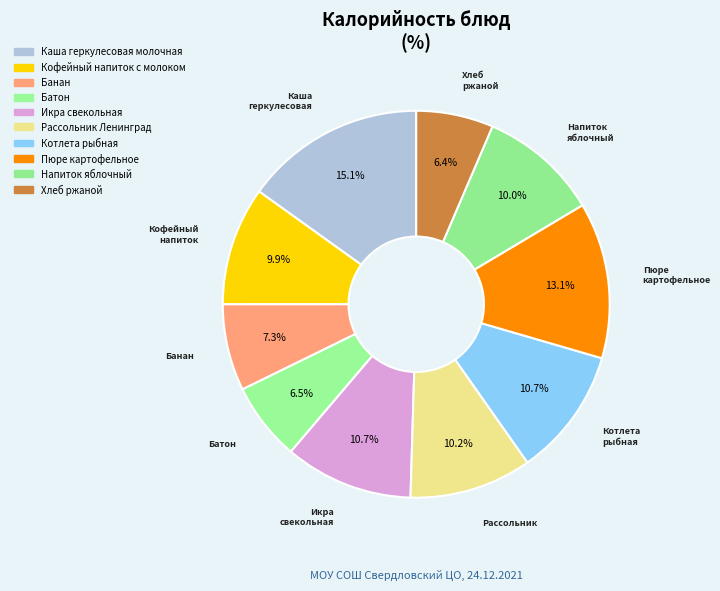

Count the number of slices in the pie.

10